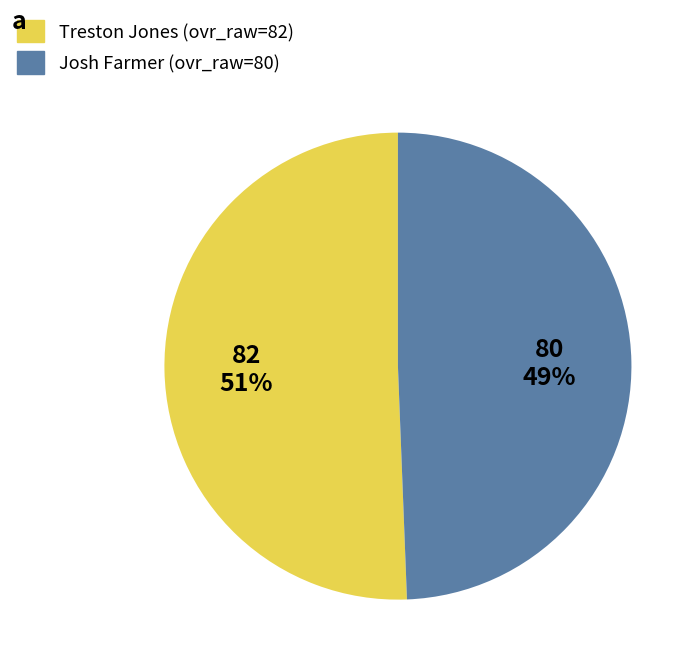

Do Josh and Treston together represent more than half of the pie?

Yes